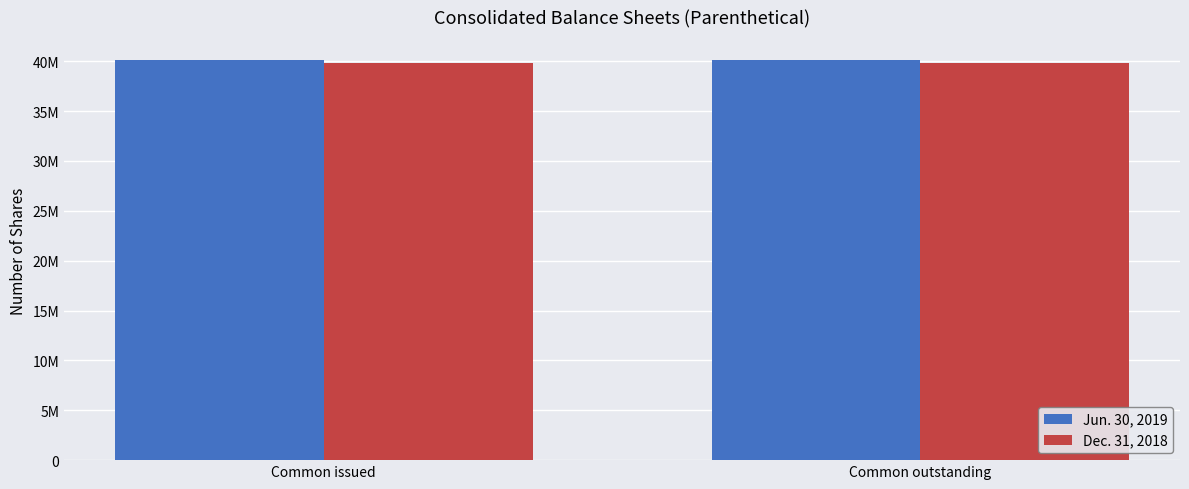

What is the greatest value displayed?

40136683